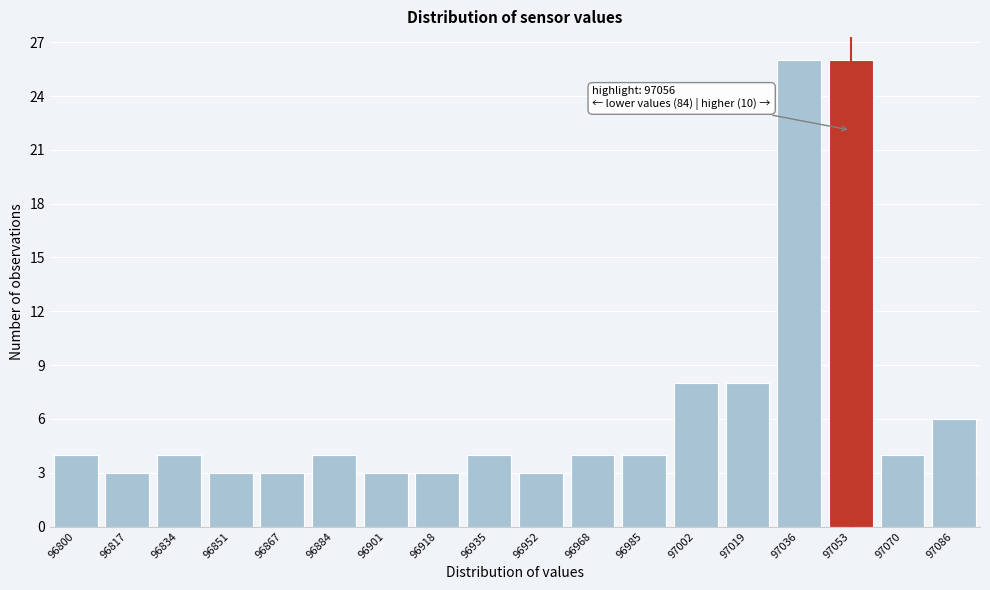

Reading left to right, transcribe all the data shown in this chart.

4	3	4	3	3	4	3	3	4	3	4	4	8	8	26	26	4	6